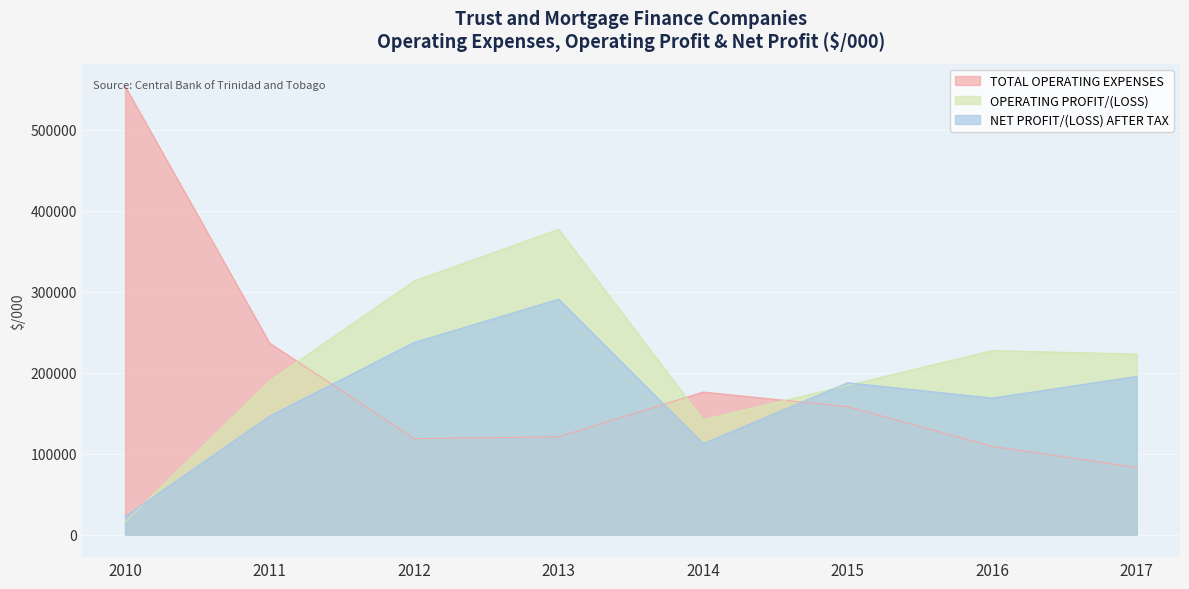

What is the average value of the TOTAL OPERATING EXPENSES series?

194592